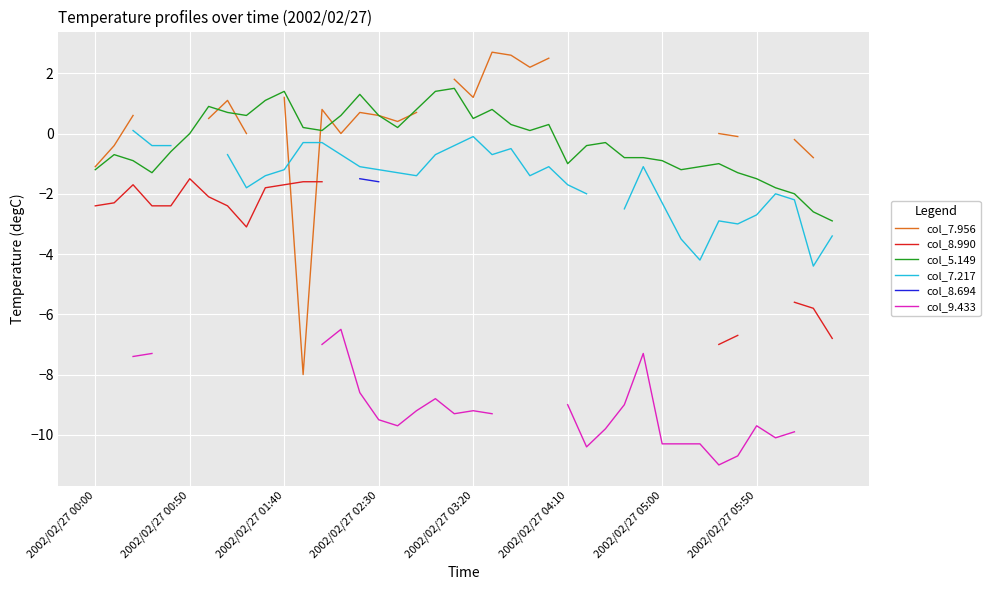

True or false: col_5.149 has a value of 1.4 at 18.

True